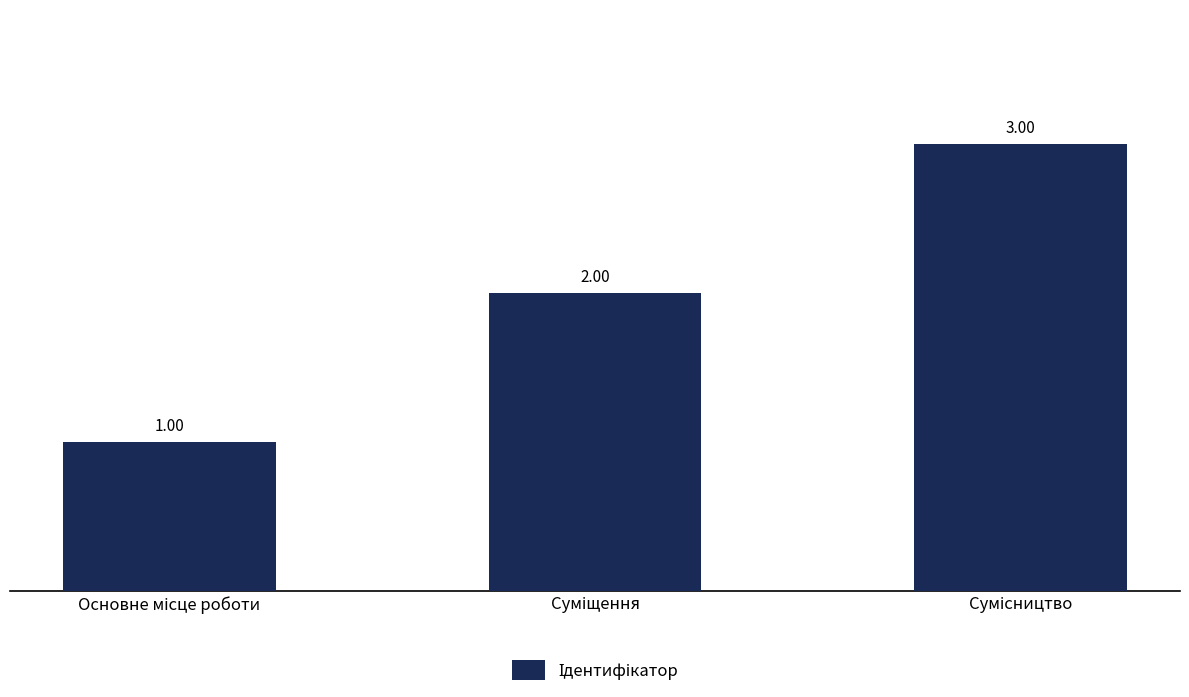

What is the sum of all values?

6